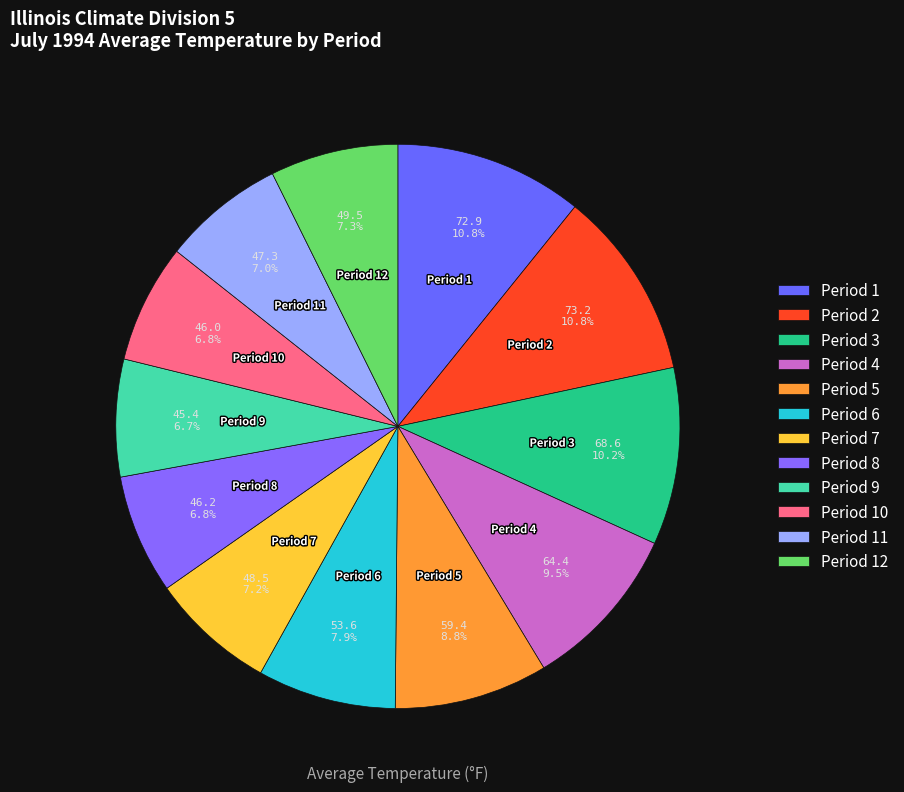

Does Period 7 represent more than half of the total?

No